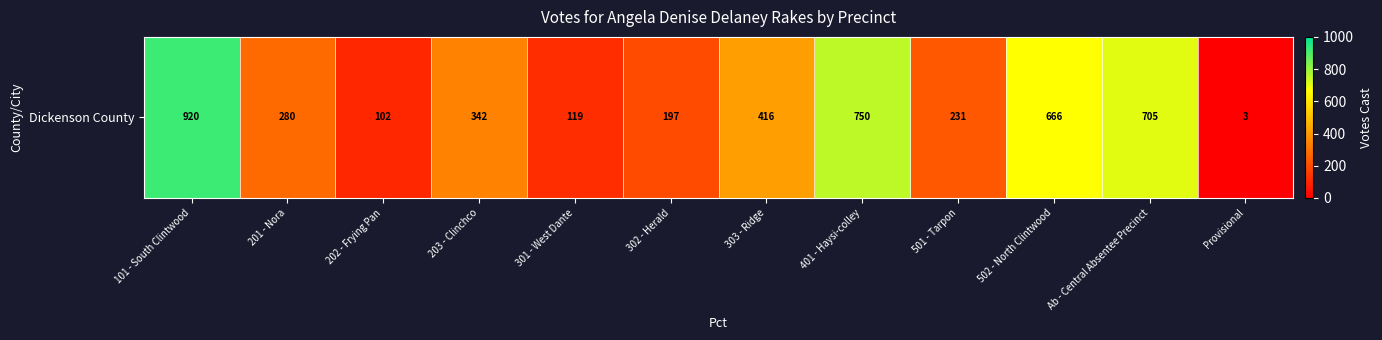

List the labels in order of value, smallest first.

Provisional, 202 - Frying Pan, 301 - West Dante, 302 - Herald, 501 - Tarpon, 201 - Nora, 203 - Clinchco, 303 - Ridge, 502 - North Clintwood, Ab - Central Absentee Precinct, 401 - Haysi-colley, 101 - South Clintwood